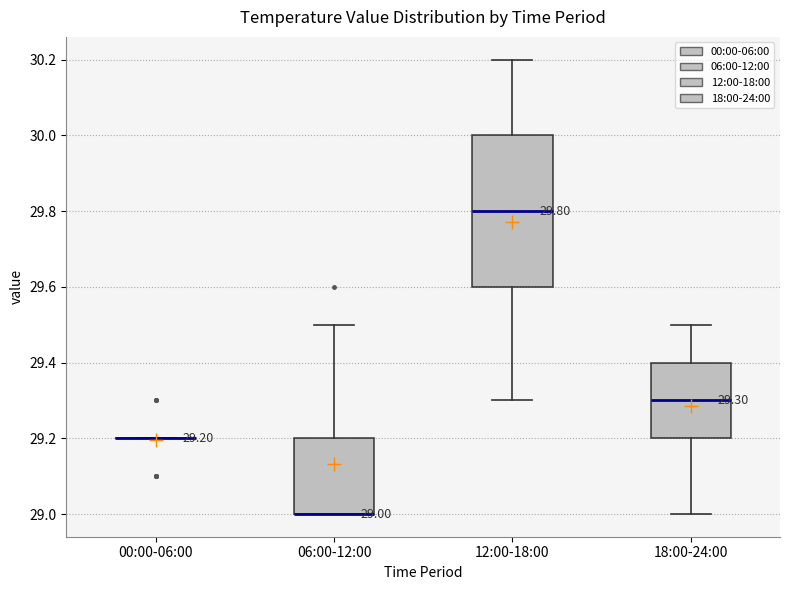

Comparing the boxes themselves (not the whiskers), which one is the tallest?

12:00-18:00